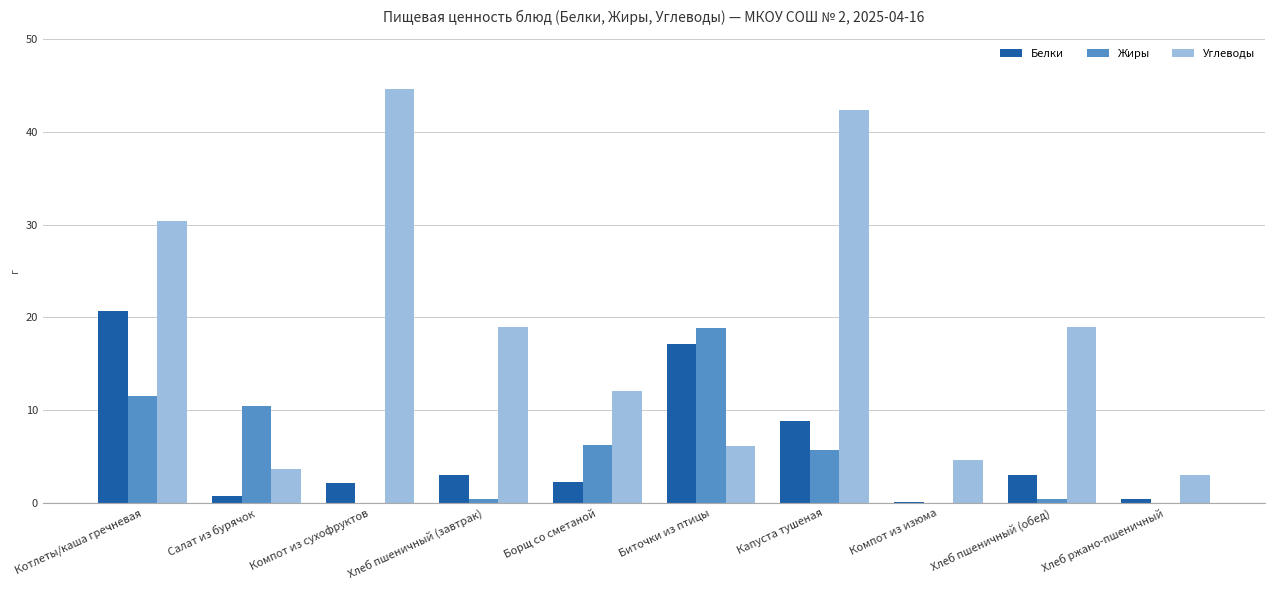

How many distinct data groups are displayed?

3